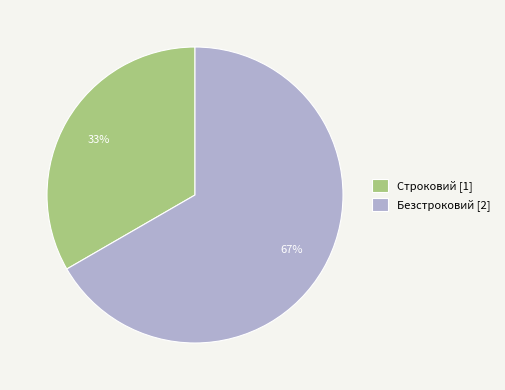

Which slice is the smallest?

Строковий